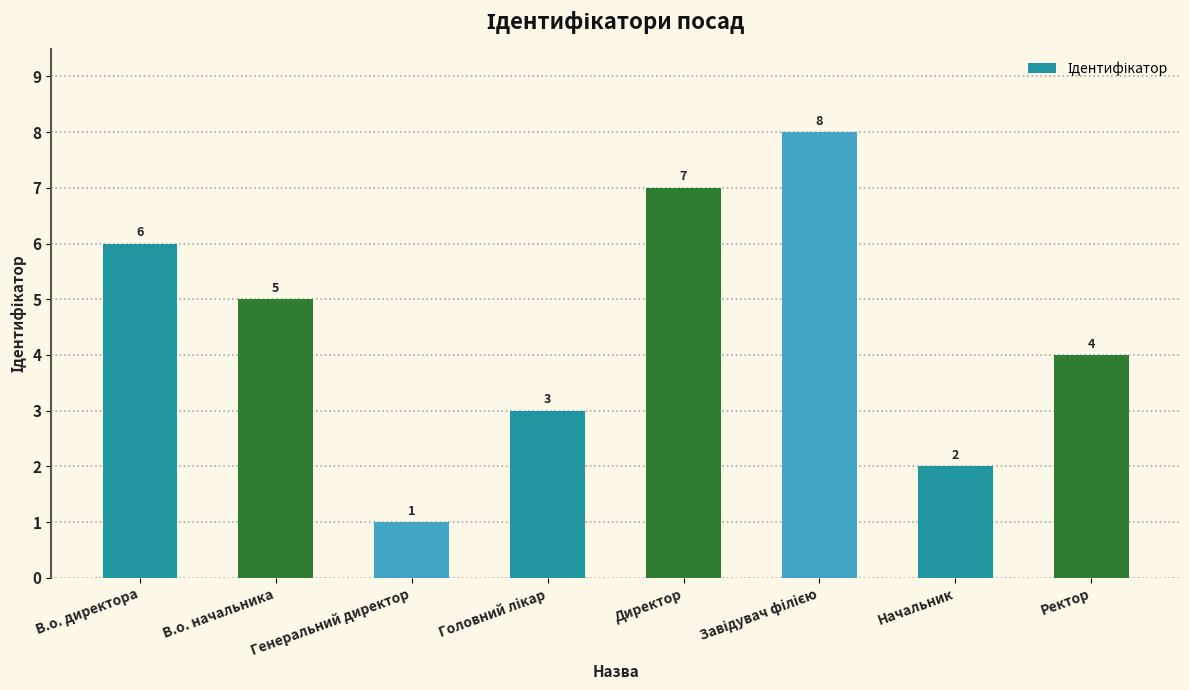

Is it true that the value at Генеральний директор is 2?

False